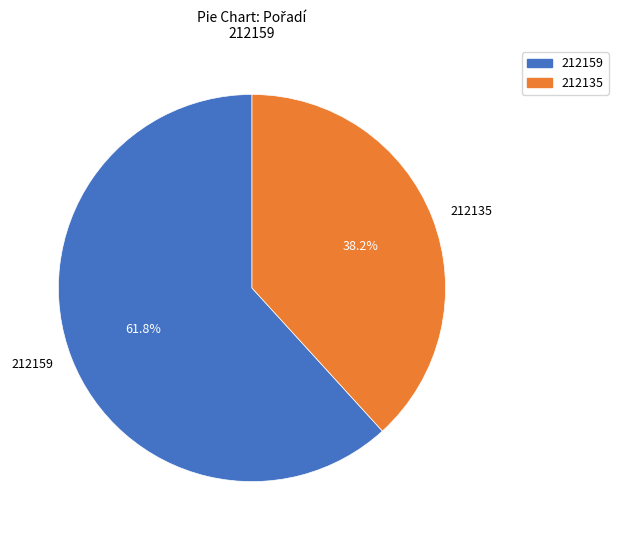

To the nearest percent, what is the average slice percentage?

50%